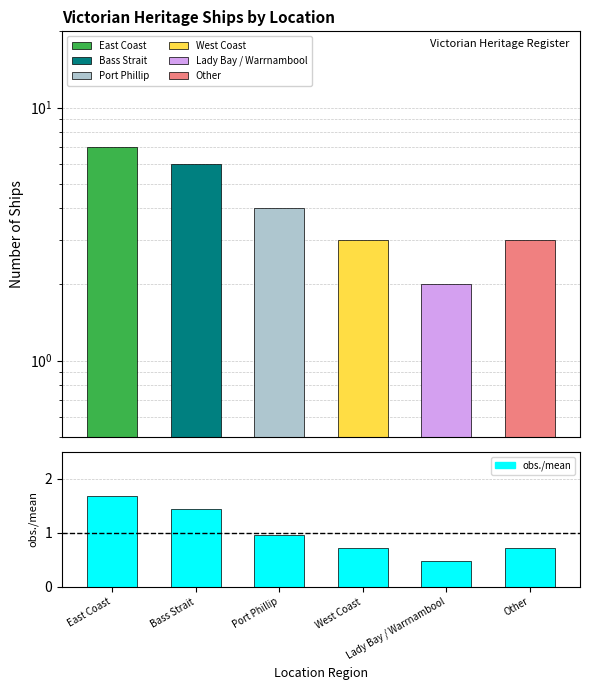

At which label is the value closest to 1?

Port Phillip